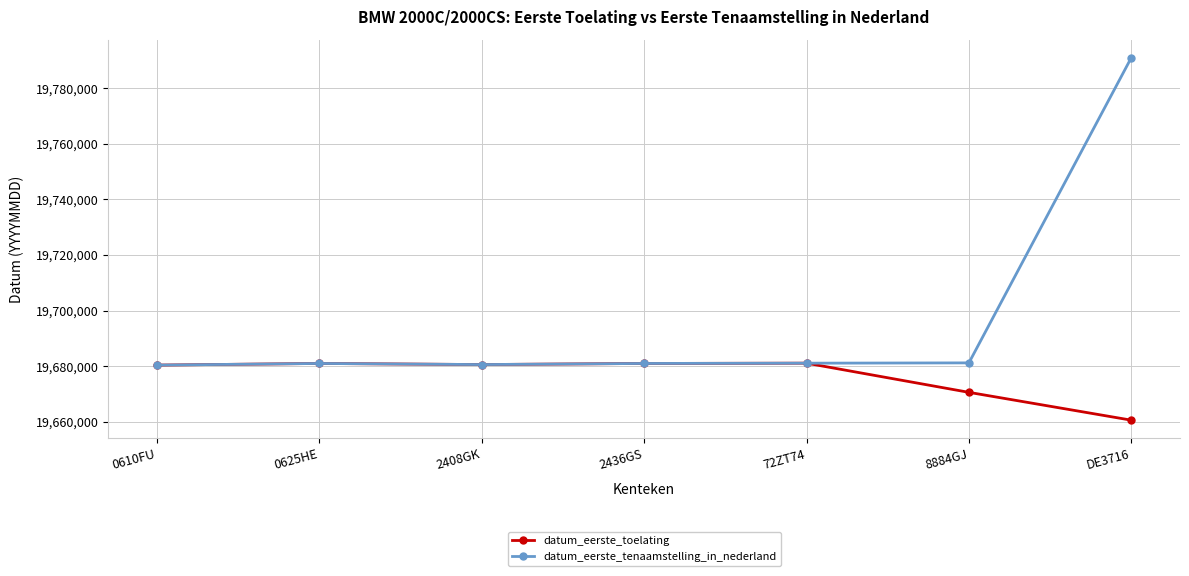

What is the maximum value for datum_eerste_tenaamstelling_in_nederland?

19790910